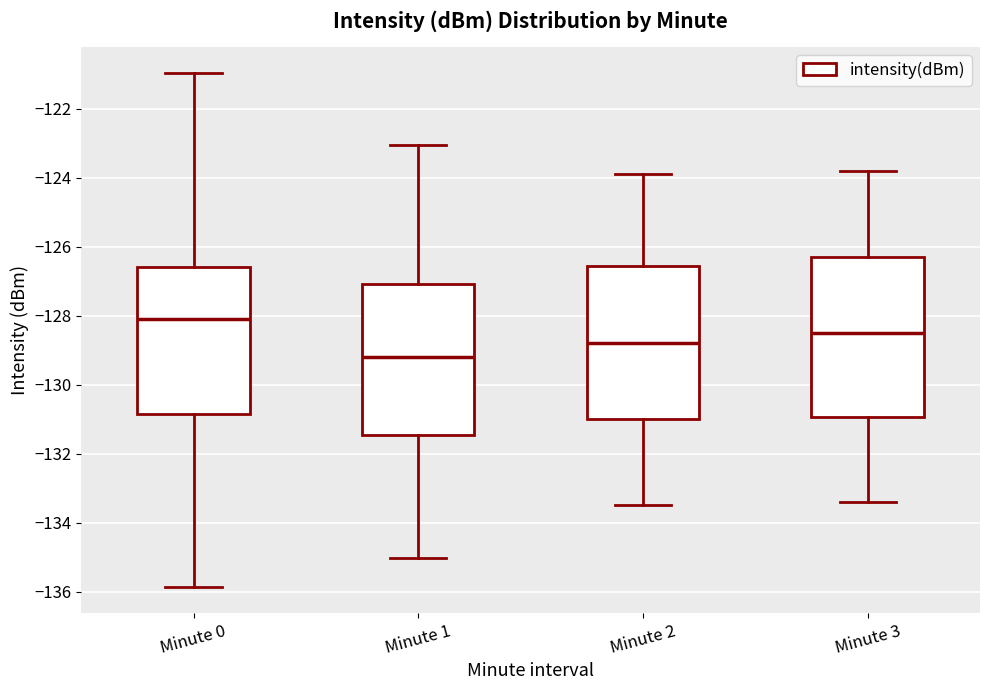

Where is the upper edge of the box for Minute 2 on the y-axis? The values are not printed on the chart, so give them approximately, as read against the axis.

-126.6